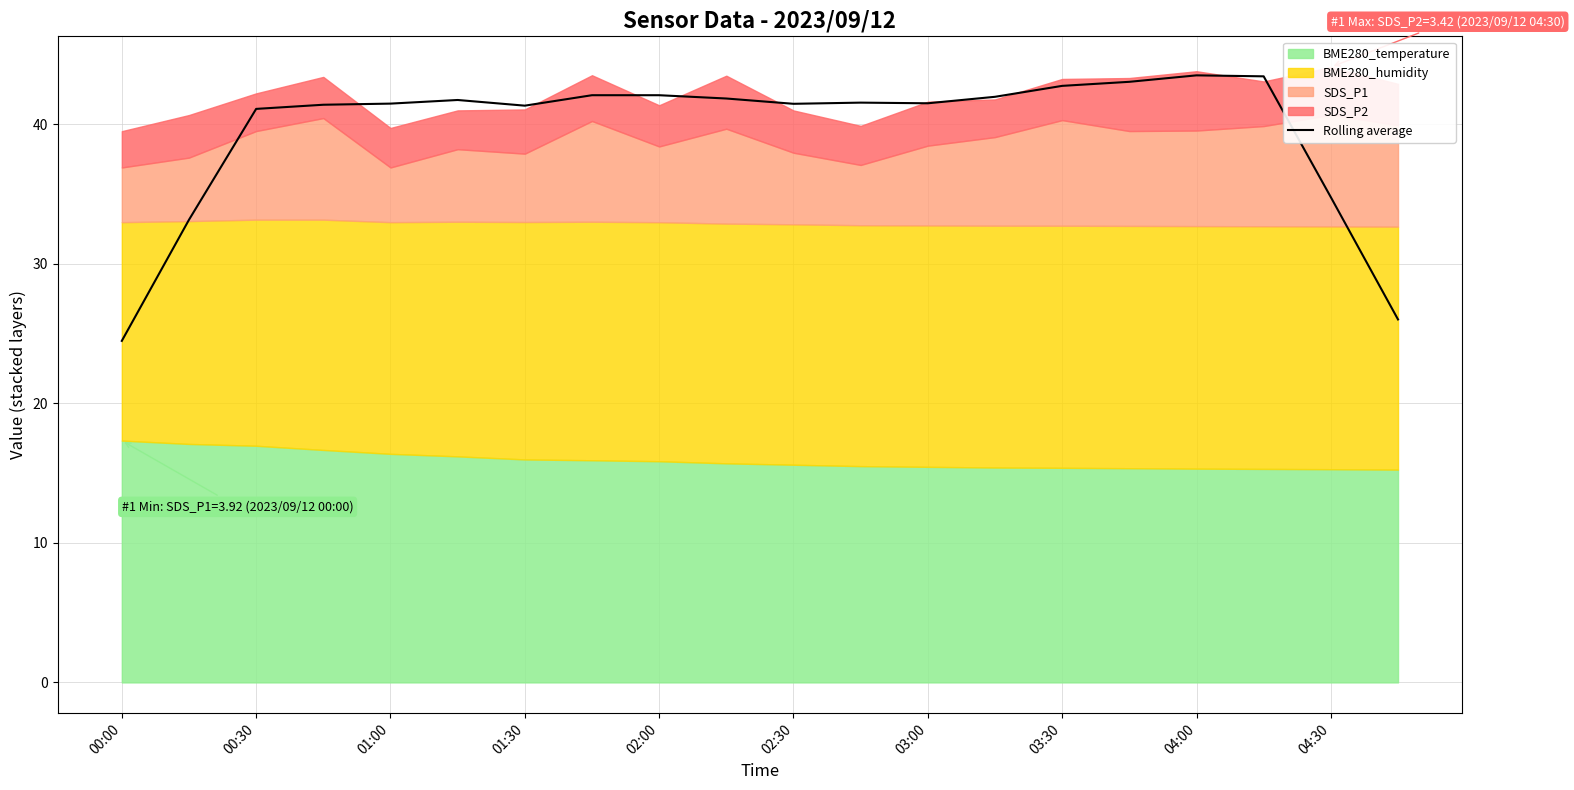

Which label corresponds to the smallest value in the chart?

00:00